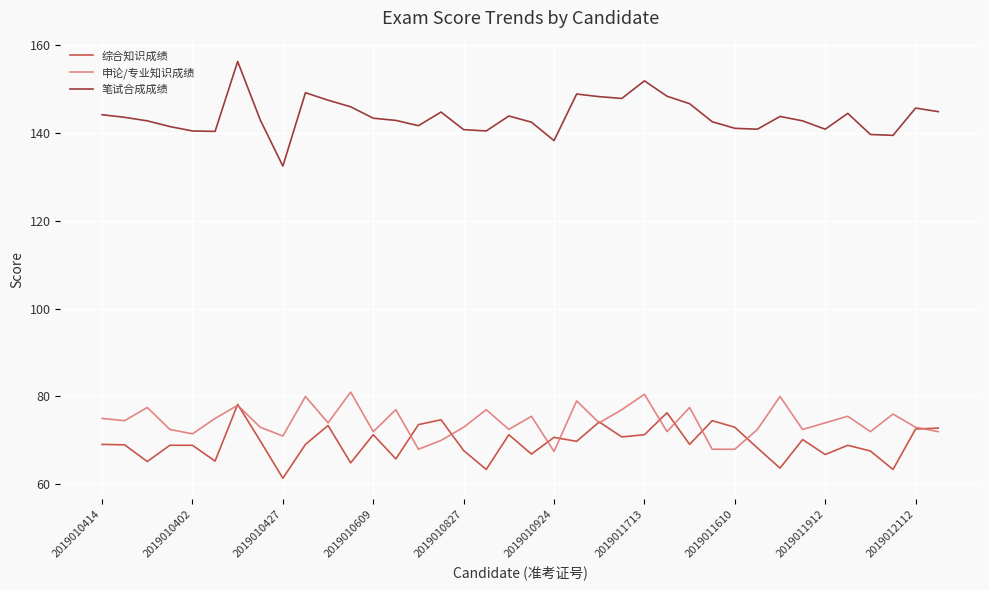

True or false: 申论/专业知识成绩 and 笔试合成成绩 intersect in this chart.

False